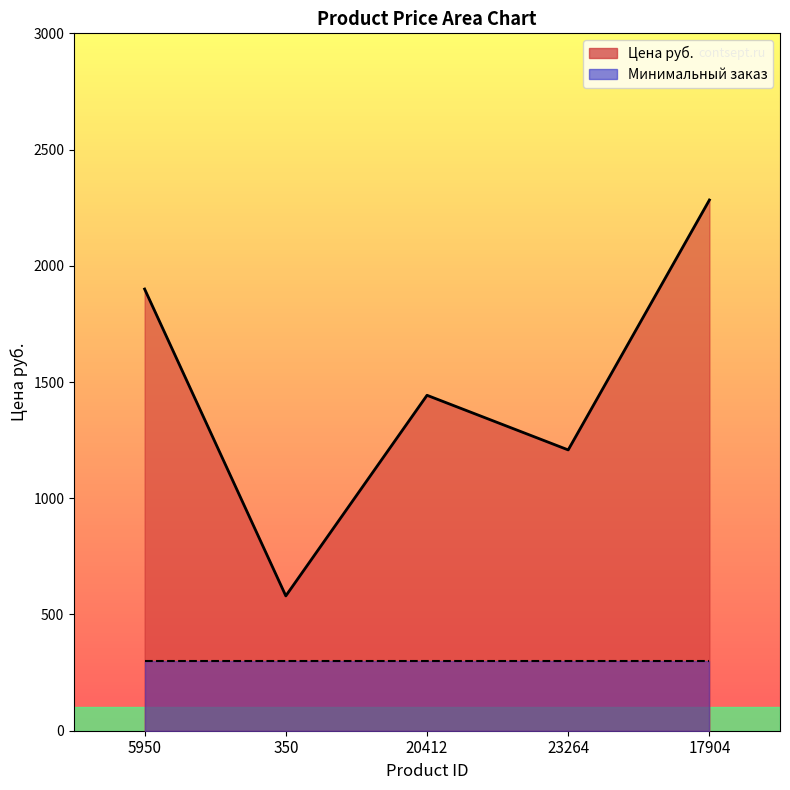

Between 17904 and 20412, which is larger?

17904